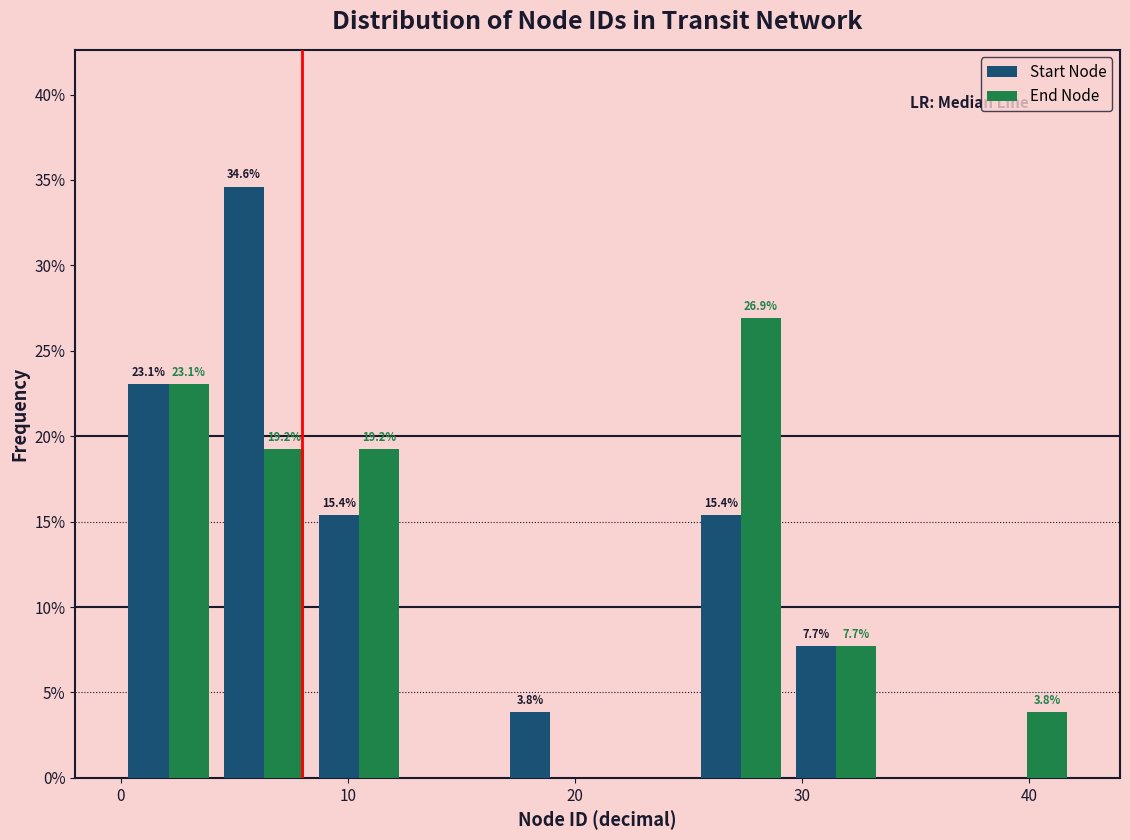

In the End Node series, which range on the x-axis has the tallest bar?

25.2 to 29.4